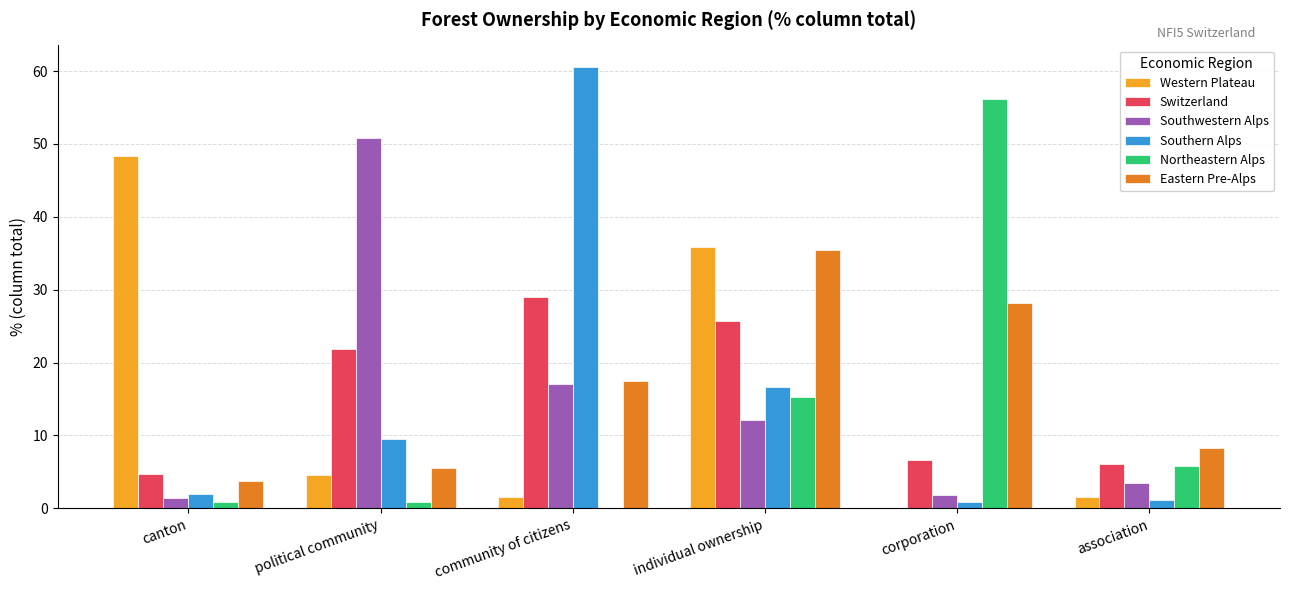

Are the bars horizontal?

No